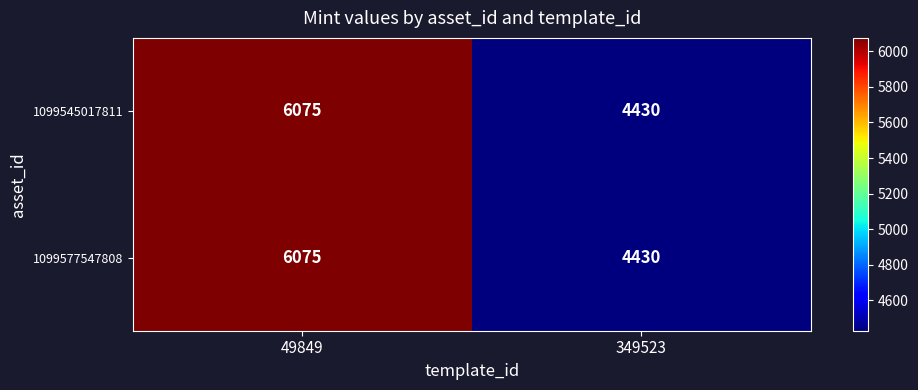

Reading left to right, transcribe all the data shown in this chart.

1099545017811: 49849=6075	349523=4430
1099577547808: 49849=6075	349523=4430